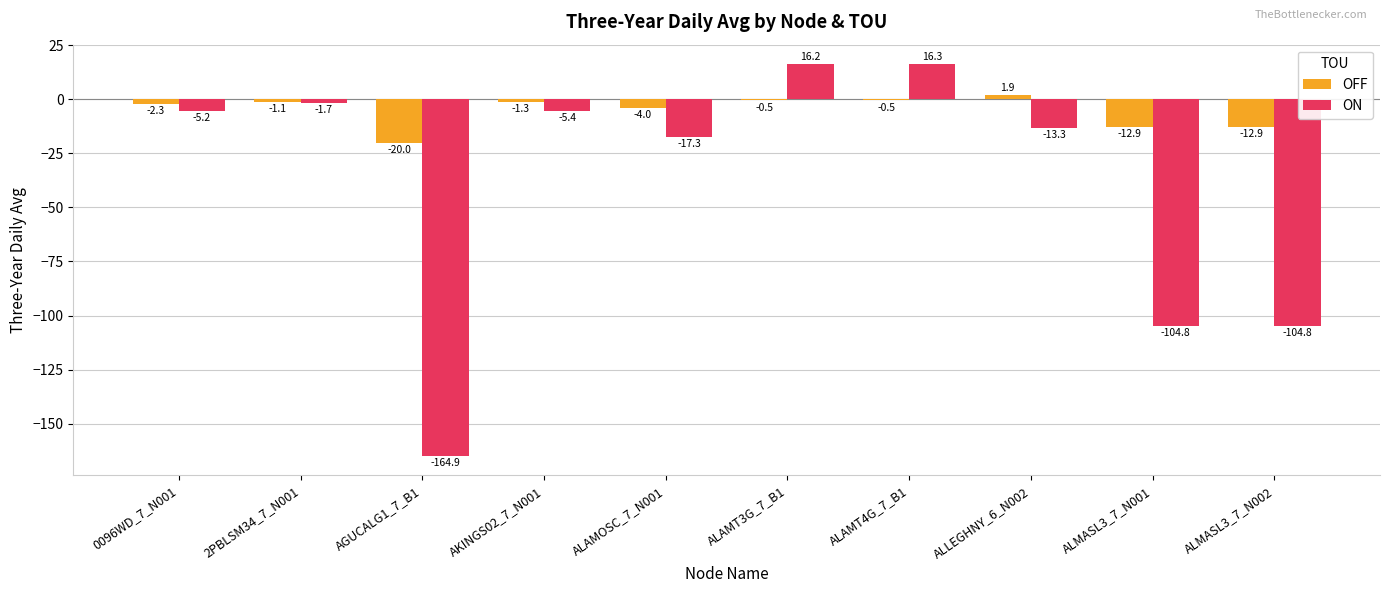

What is the sum of the ON values at ALLEGHNY_6_N002 and ALMASL3_7_N001?

-118.1